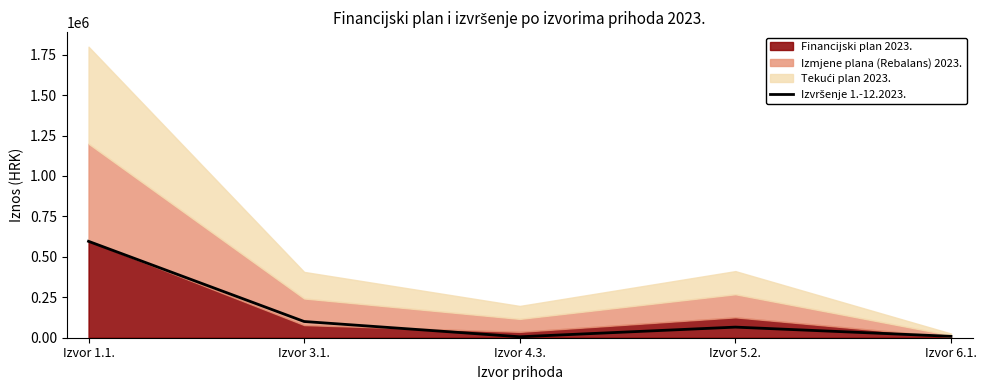

What is the maximum value shown in the chart?

595871.3